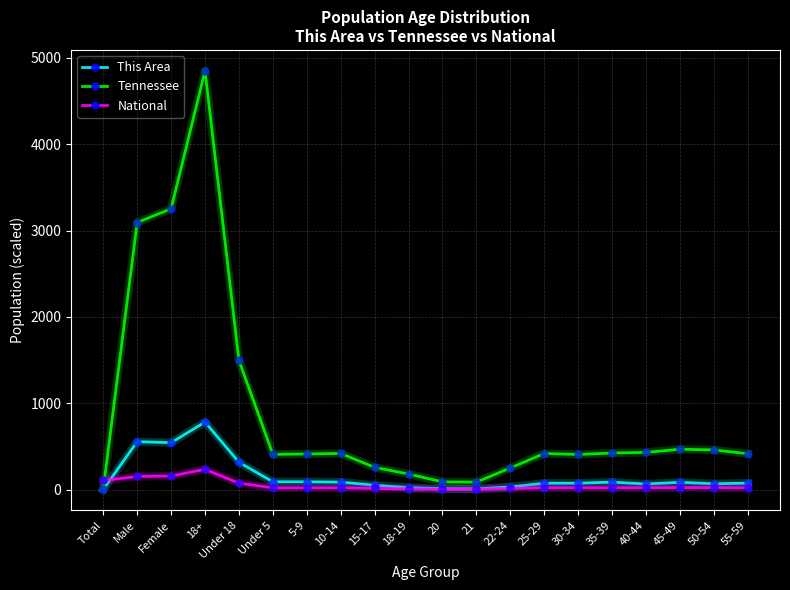

Where does the National series first go above 20?

Total